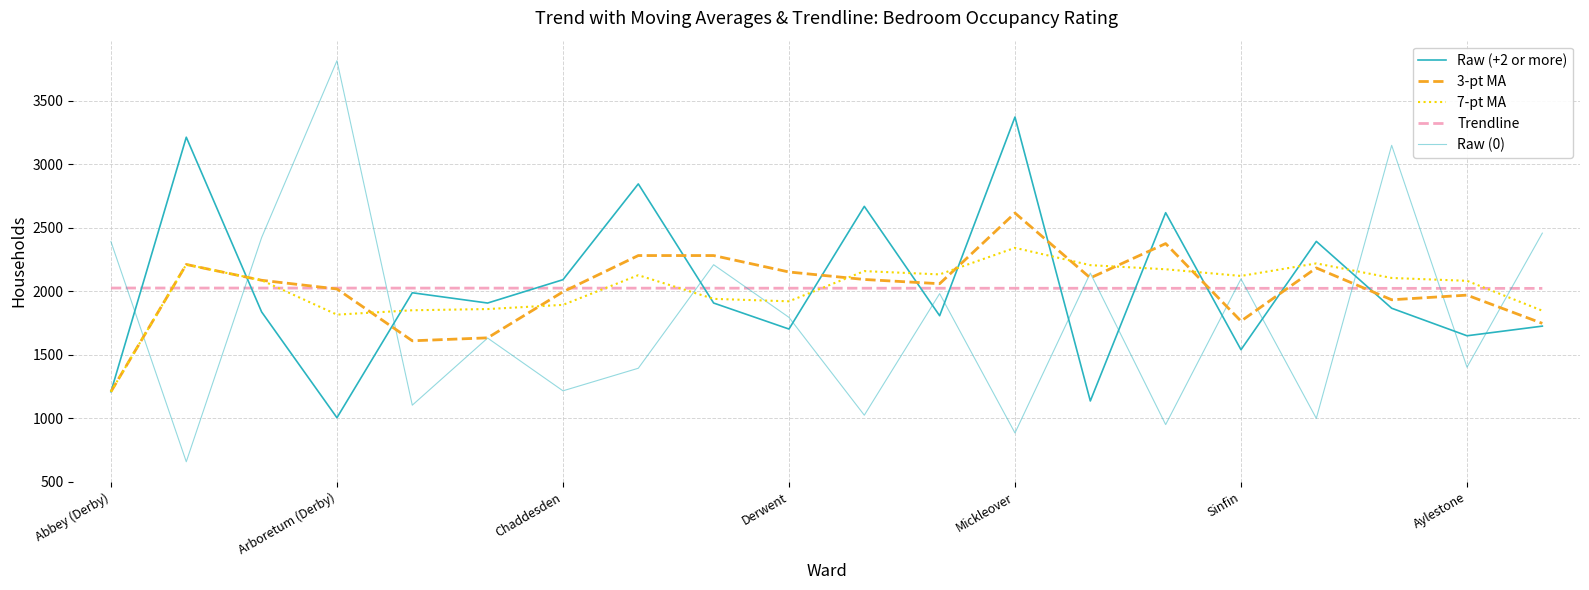

Count the number of categories in the chart.

20